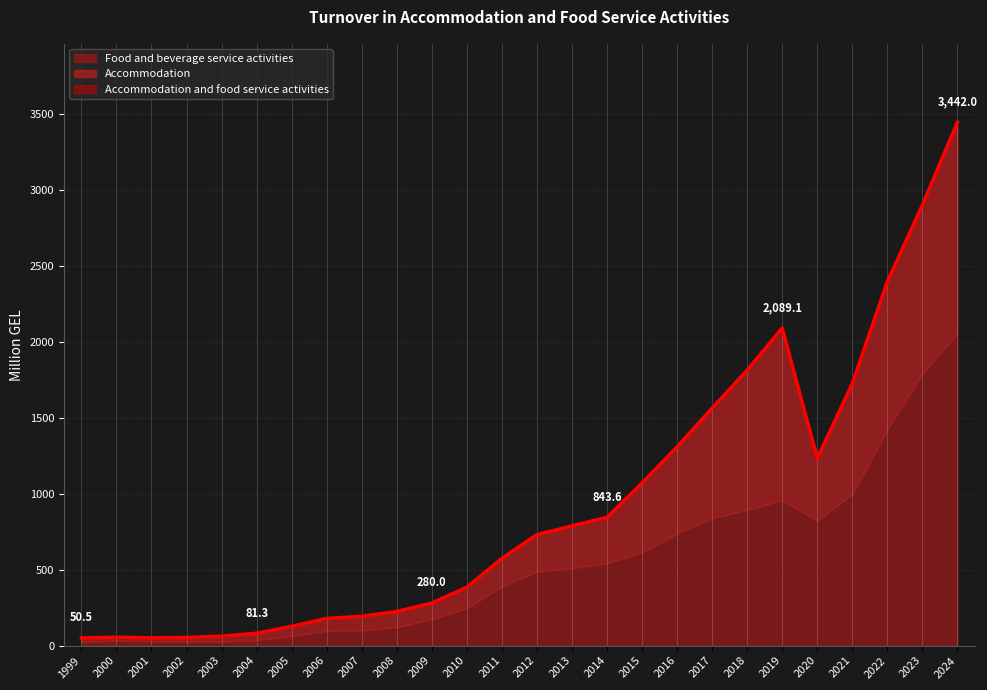

True or false: Accommodation has a value of 457.5 at 2015.

True